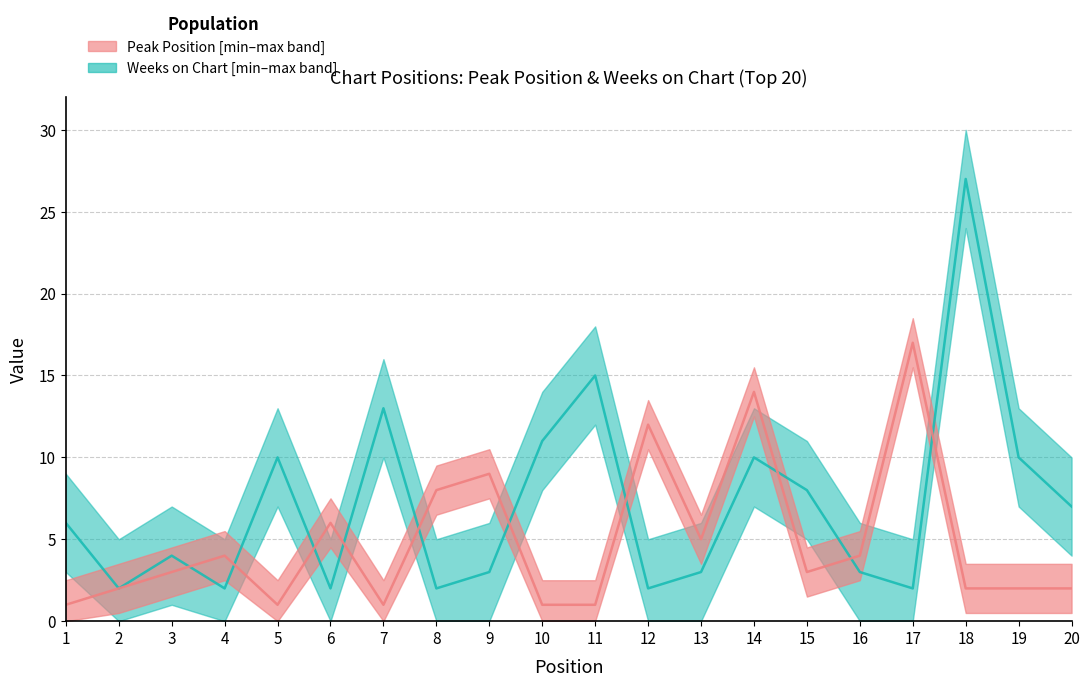

At which category is the sum across all series the highest?

18